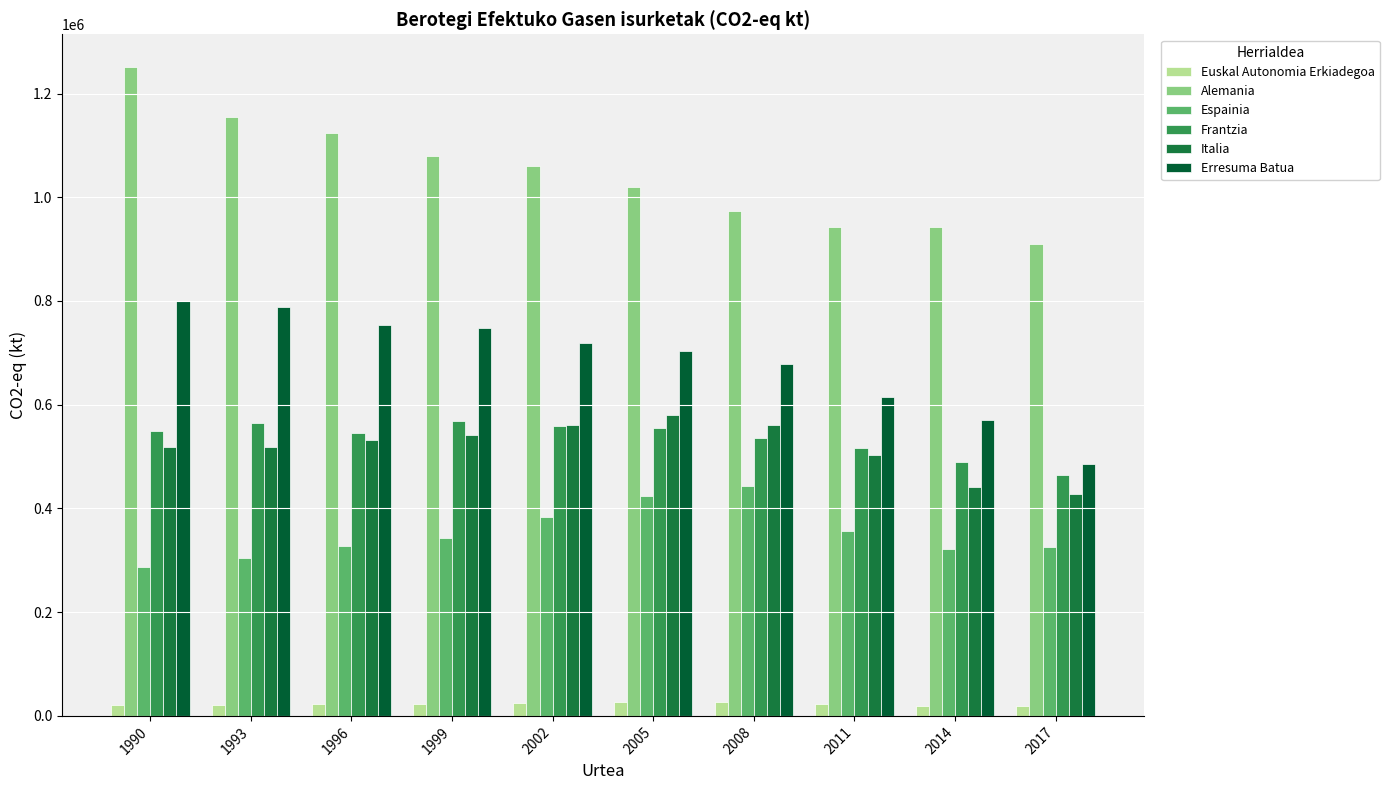

What is the average value of the Alemania series?

1045628.8